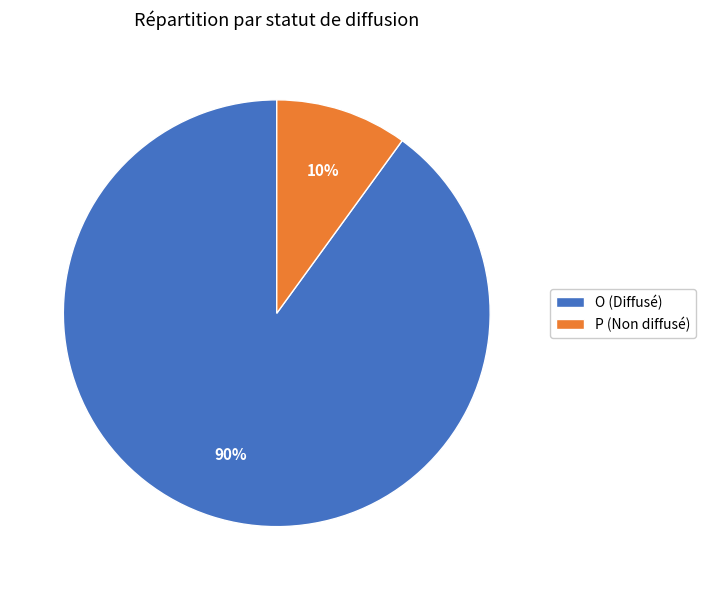

How many slices are in this pie chart?

2